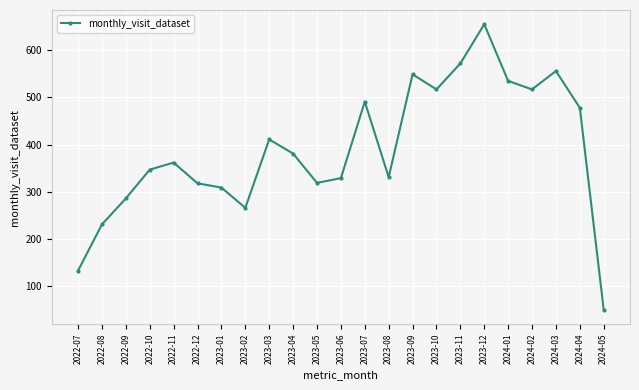

At which category does the data reach its first local valley?

2023-02